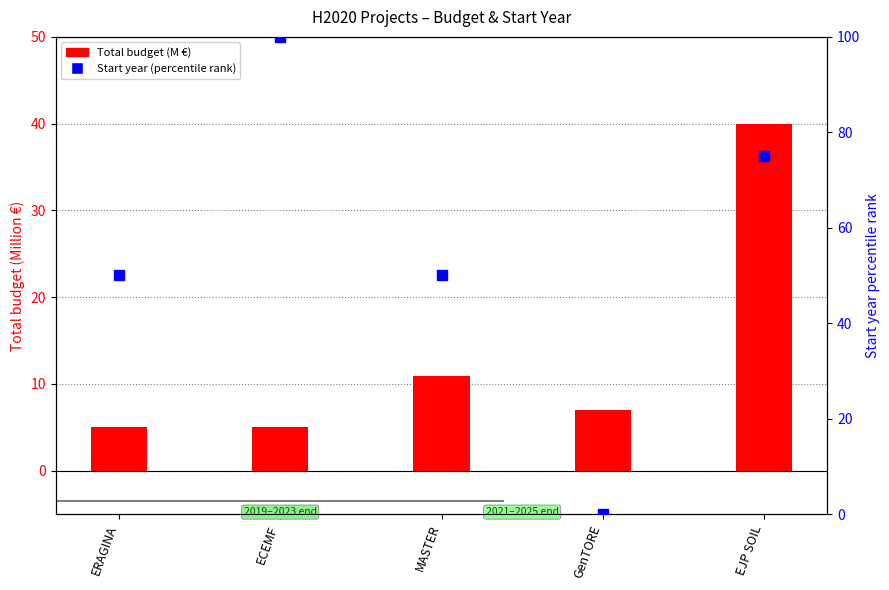

What are all the series names shown in the legend?

Total budget (M €), Start year (percentile rank)